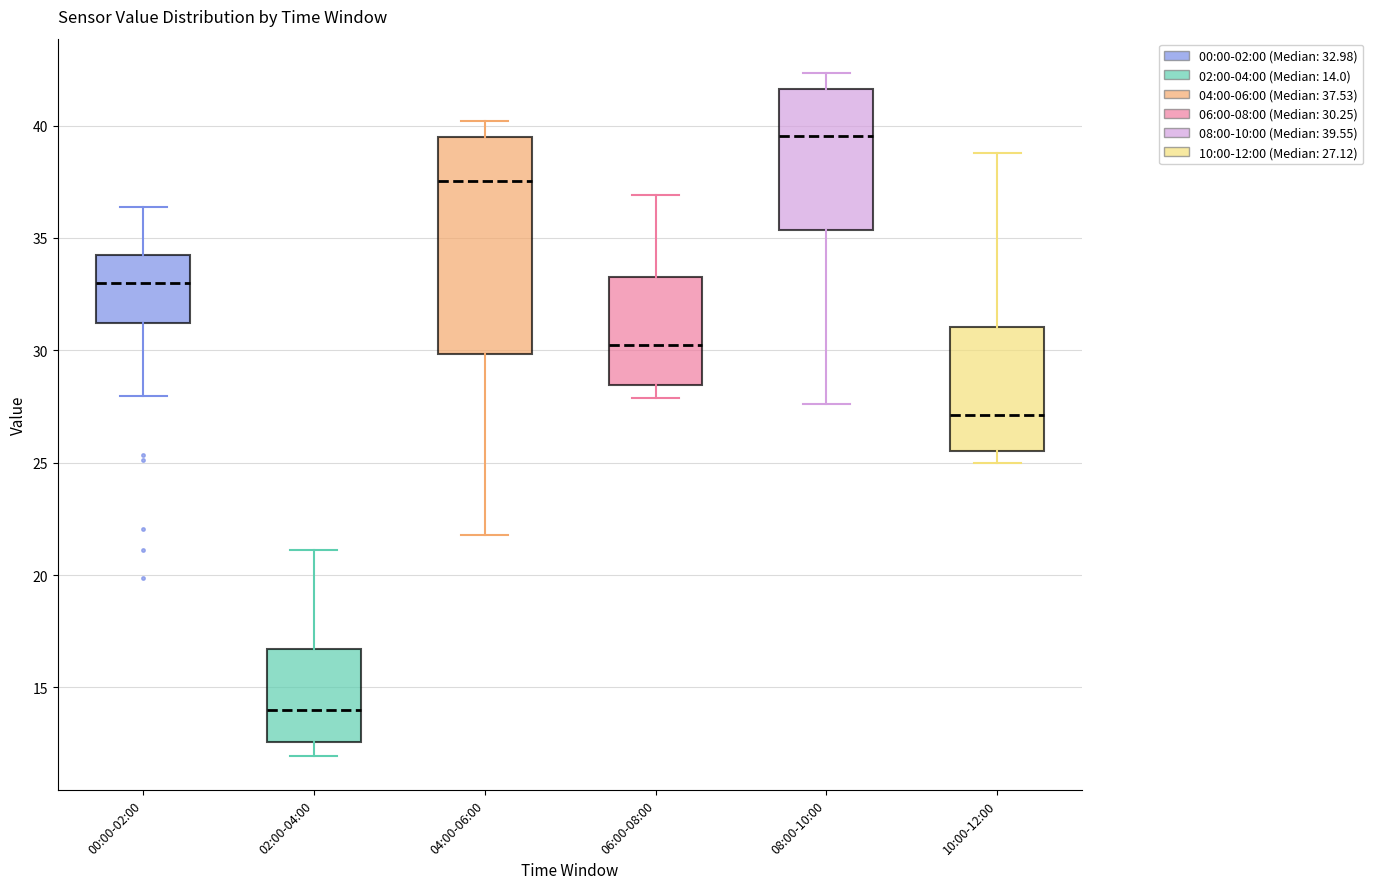

Which box's median line is the lowest?

02:00-04:00